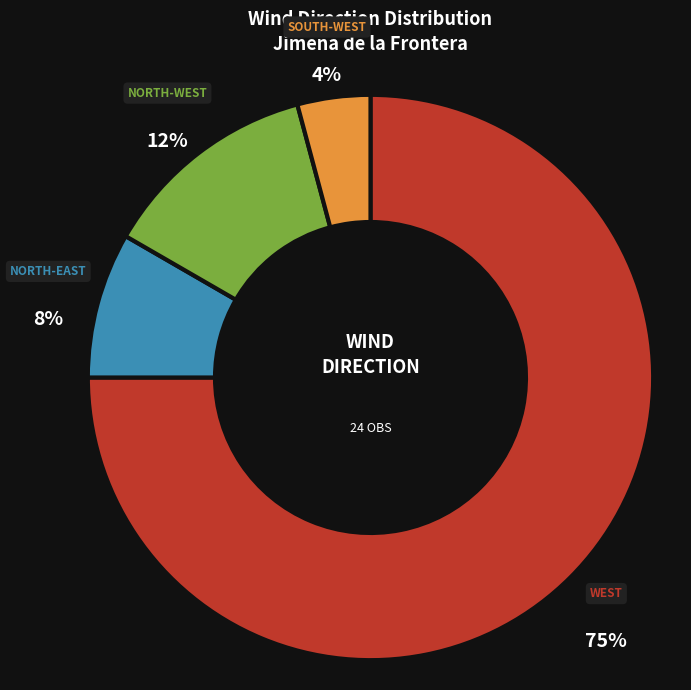

To the nearest percent, what is the average slice percentage?

25%